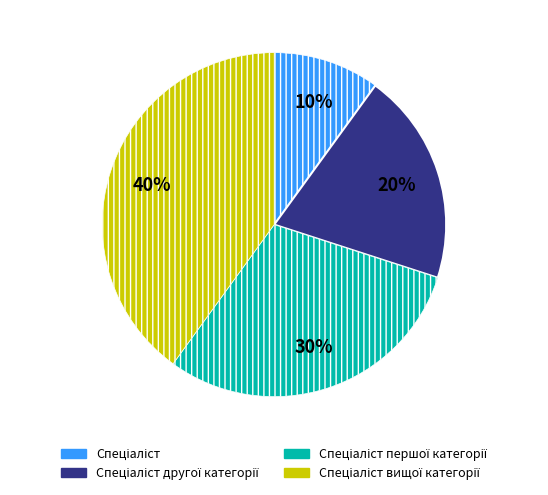

Is there a majority slice in this chart?

No